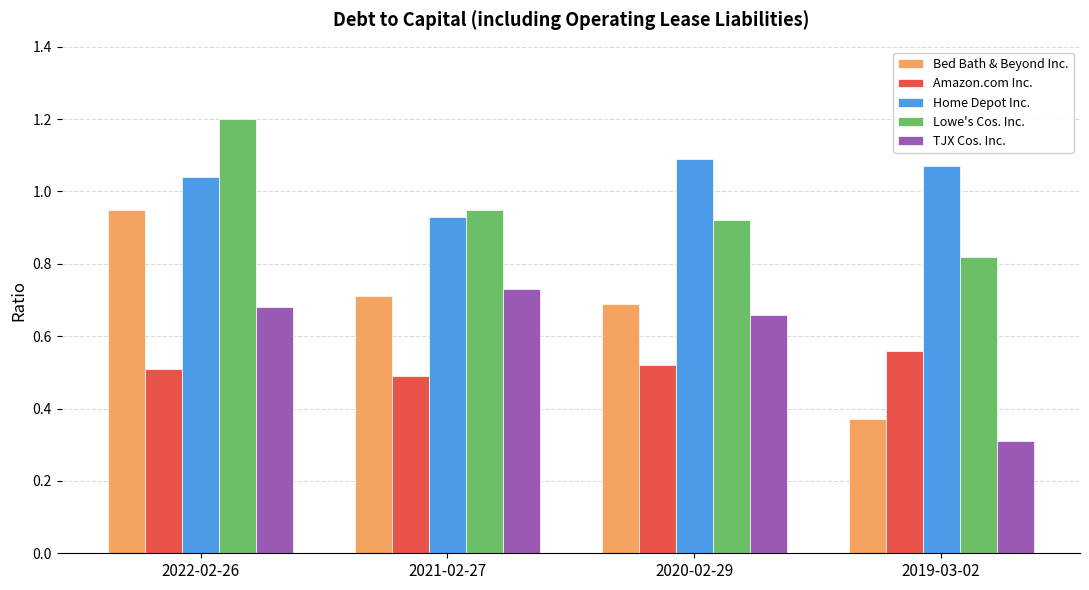

What is the label of the 1st bar from the right?

2019-03-02